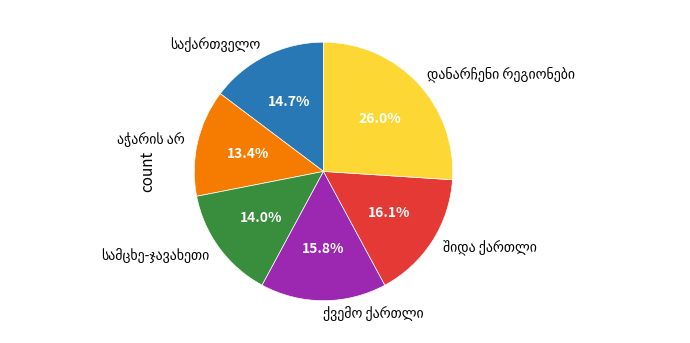

Does any single category account for the majority?

No